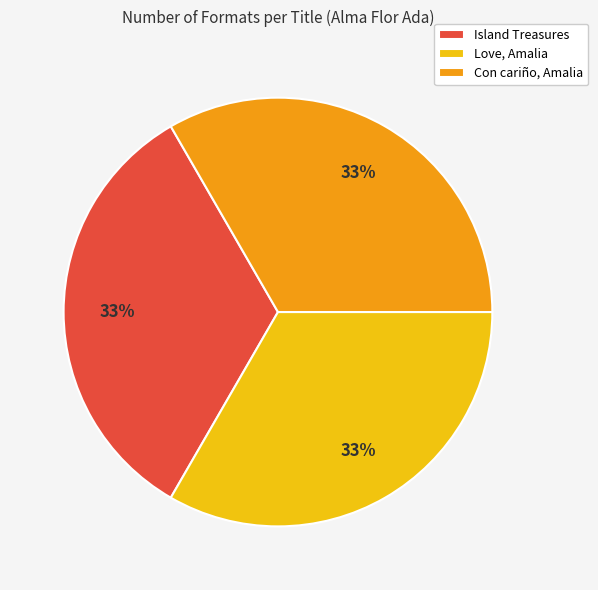

Is there a majority slice in this chart?

No